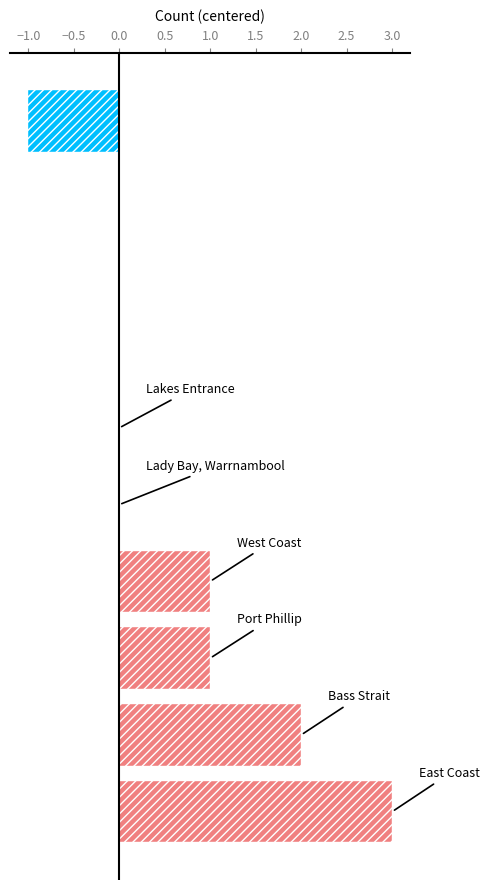

What is the sum of all values?

6